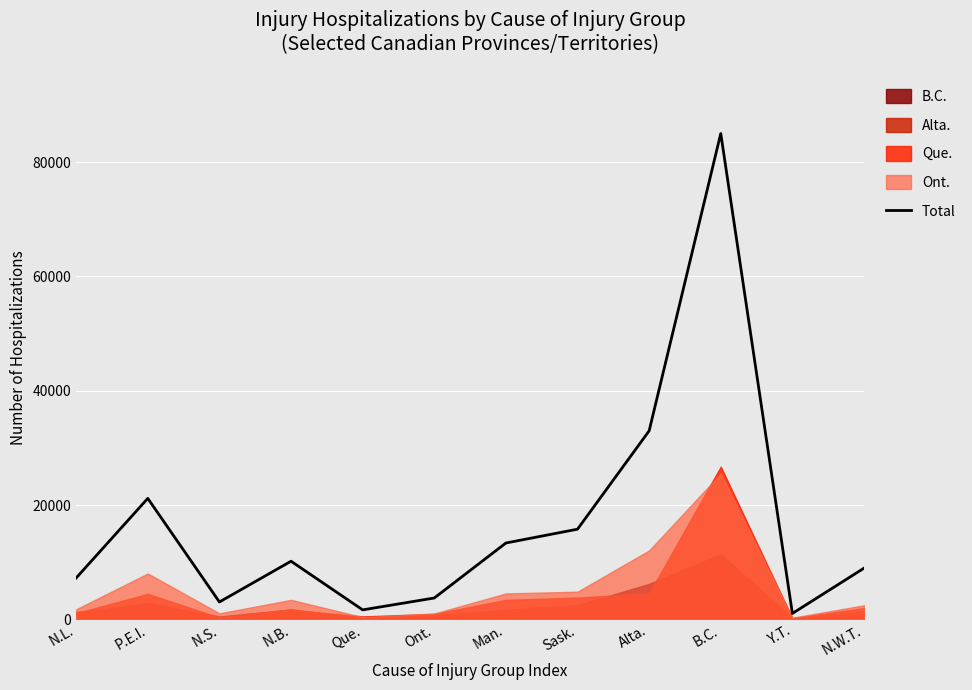

List the labels in order of value, smallest first.

Y.T., Que., N.S., Ont., N.L., N.W.T., N.B., Man., Sask., P.E.I., Alta., B.C.